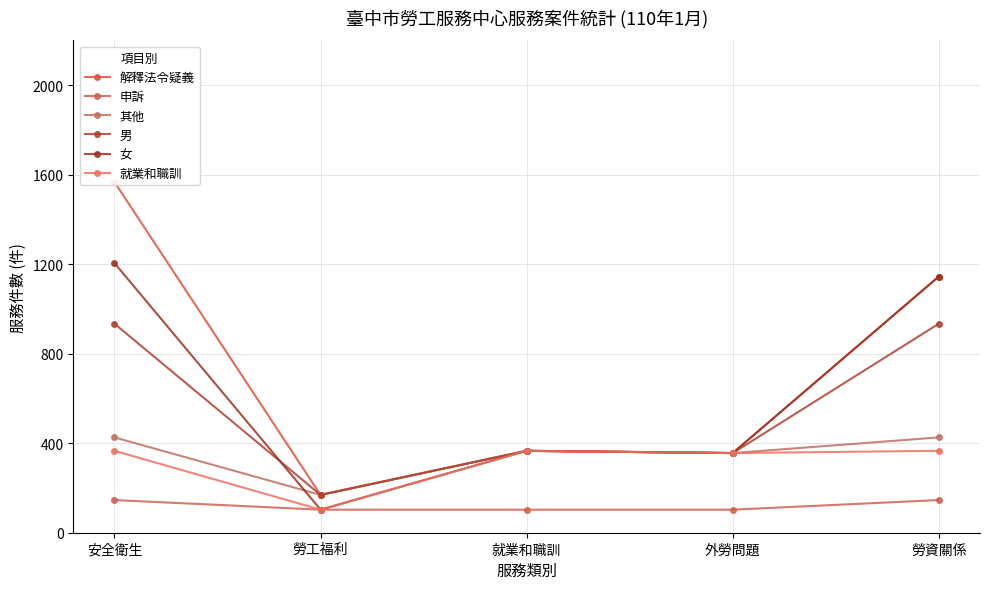

The value of 就業和職訓 at 勞資關係 is 204. True or false?

False